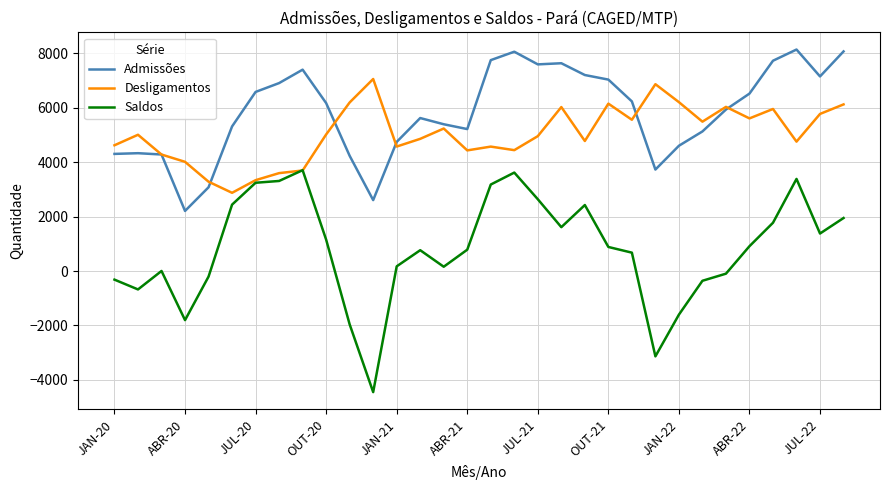

How many distinct data groups are displayed?

3